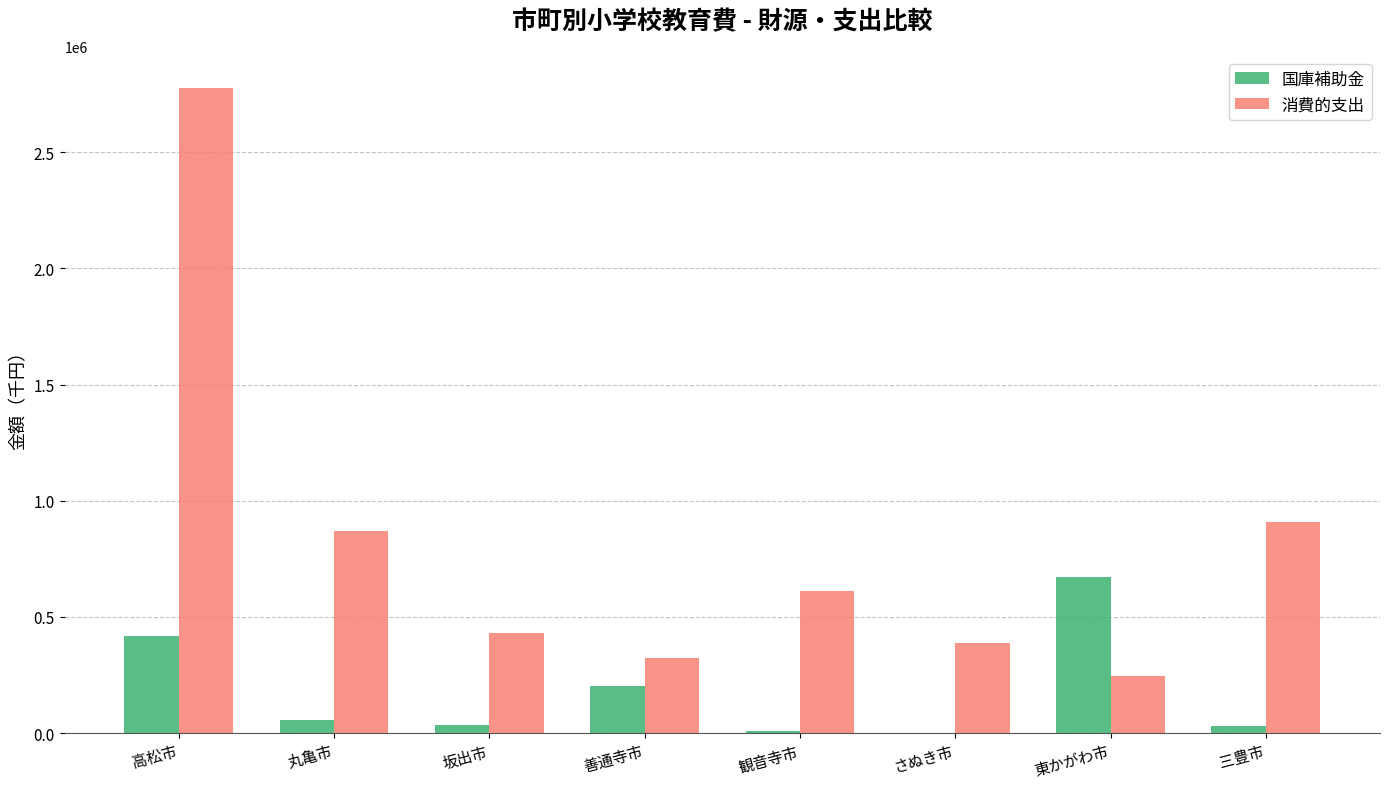

Which category has the highest value in the 消費的支出 series?

高松市